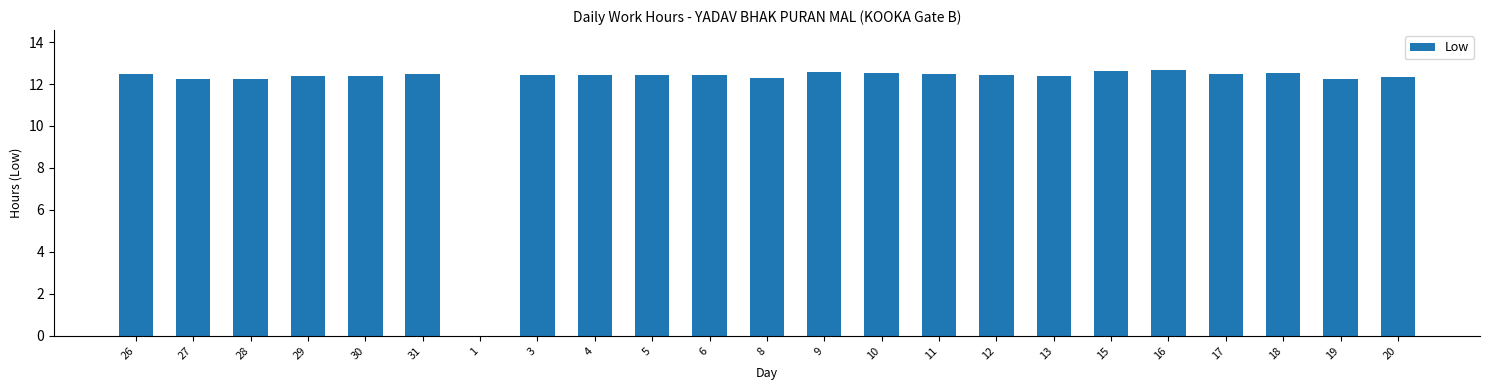

What is the sum of all values?

273.6